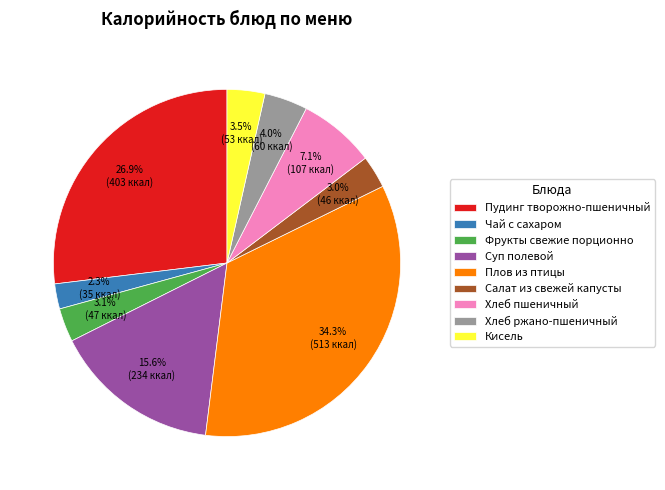

To the nearest percent, what is the difference between the largest and smallest slice percentages?

32%